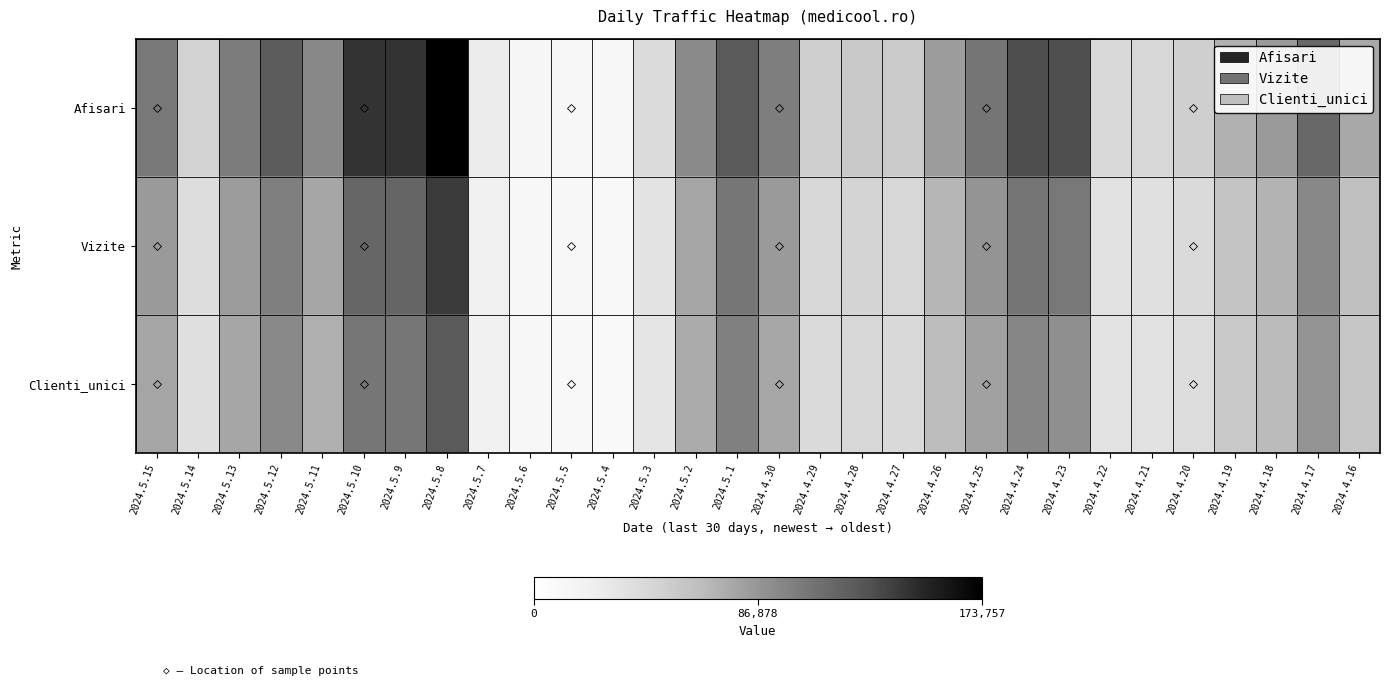

Reading left to right, transcribe all the data shown in this chart.

Afisari: 2024.5.15=104637	2024.5.14=48217	2024.5.13=103059	2024.5.12=122876	2024.5.11=95591	2024.5.10=145090	2024.5.9=145029	2024.5.8=173757	2024.5.7=25251	2024.5.6=12983	2024.5.5=12211	2024.5.4=10809	2024.5.3=40886	2024.5.2=93823	2024.5.1=124734	2024.4.30=101449	2024.4.29=51476	2024.4.28=56144	2024.4.27=54240	2024.4.26=82983	2024.4.25=106902	2024.4.24=132255	2024.4.23=131206	2024.4.22=43021	2024.4.21=45002	2024.4.20=50573	2024.4.19=71397	2024.4.18=84379	2024.4.17=115827	2024.4.16=76419
Vizite: 2024.5.15=84458	2024.5.14=39002	2024.5.13=83720	2024.5.12=100919	2024.5.11=78025	2024.5.10=116423	2024.5.9=117263	2024.5.8=140951	2024.5.7=21433	2024.5.6=11130	2024.5.5=10394	2024.5.4=9168	2024.5.3=33580	2024.5.2=78704	2024.5.1=106215	2024.4.30=84520	2024.4.29=43739	2024.4.28=46913	2024.4.27=45349	2024.4.26=69000	2024.4.25=87782	2024.4.24=107009	2024.4.23=104812	2024.4.22=35210	2024.4.21=36915	2024.4.20=41647	2024.4.19=59255	2024.4.18=70038	2024.4.17=95256	2024.4.16=62574
Clienti_unici: 2024.5.15=78190	2024.5.14=37461	2024.5.13=77836	2024.5.12=94548	2024.5.11=72791	2024.5.10=106100	2024.5.9=106243	2024.5.8=124362	2024.5.7=20642	2024.5.6=10591	2024.5.5=9904	2024.5.4=8754	2024.5.3=32109	2024.5.2=74761	2024.5.1=100241	2024.4.30=77178	2024.4.29=41482	2024.4.28=44324	2024.4.27=42782	2024.4.26=64818	2024.4.25=80471	2024.4.24=96824	2024.4.23=90871	2024.4.22=33568	2024.4.21=35490	2024.4.20=40172	2024.4.19=56678	2024.4.18=66438	2024.4.17=88072	2024.4.16=58031